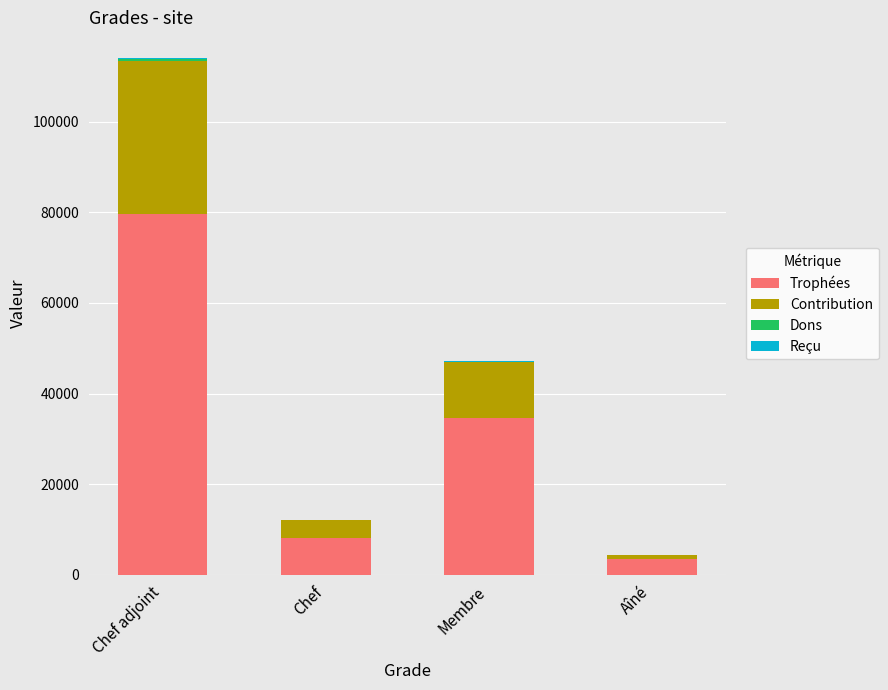

Are the bars horizontal?

No